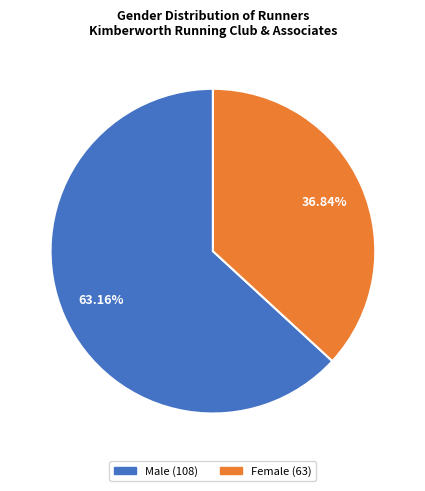

The Female slice represents 37% of the pie. True or false?

True